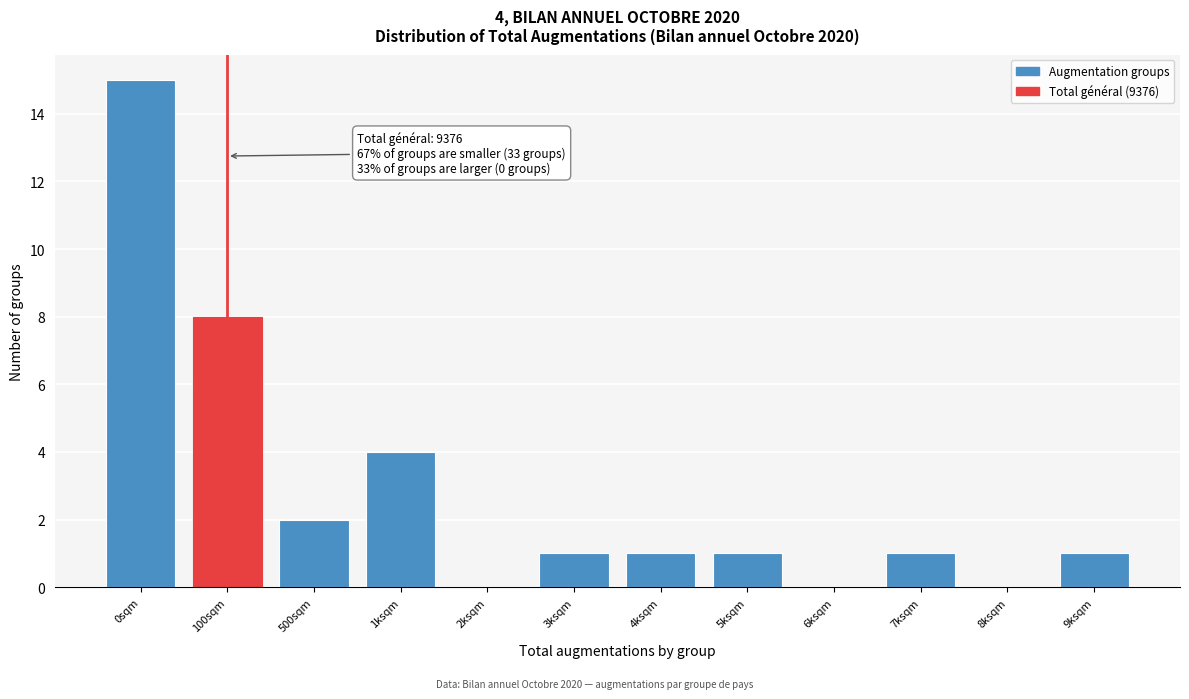

Reading left to right, list all the values displayed in this chart.

0sqm=15	100sqm=8	500sqm=2	1ksqm=4	2ksqm=0	3ksqm=1	4ksqm=1	5ksqm=1	6ksqm=0	7ksqm=1	8ksqm=0	9ksqm=1